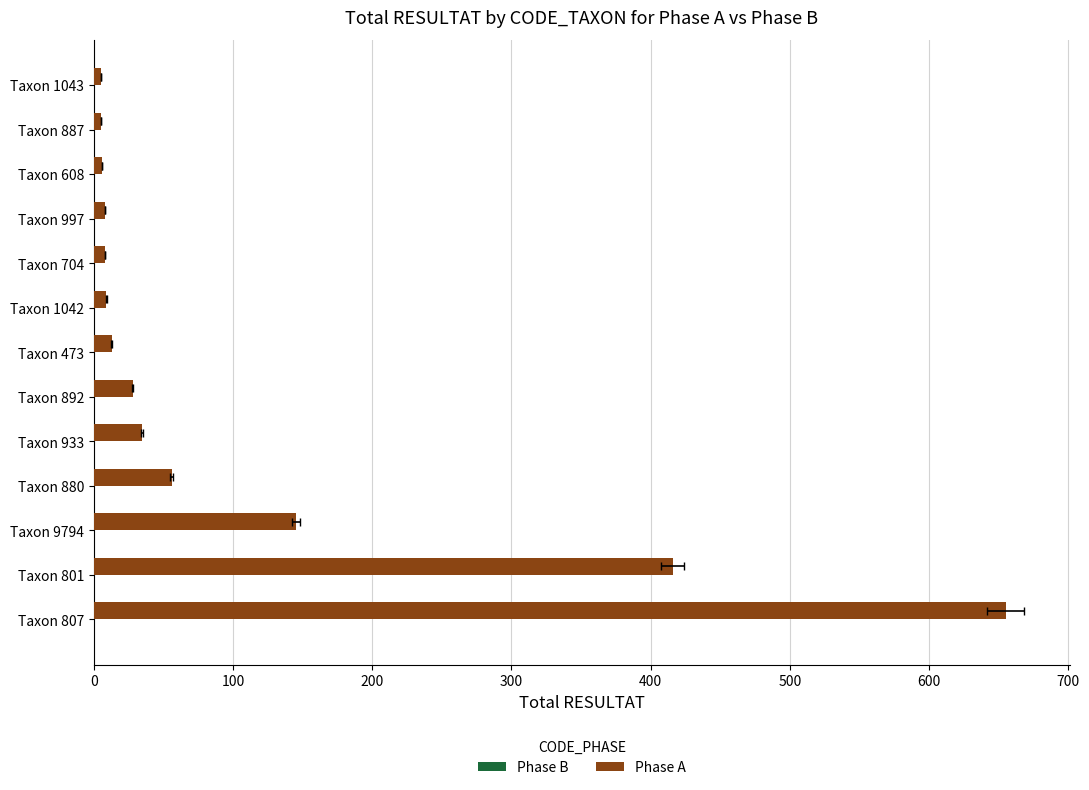

Which has a higher value, 700 or 300?

700